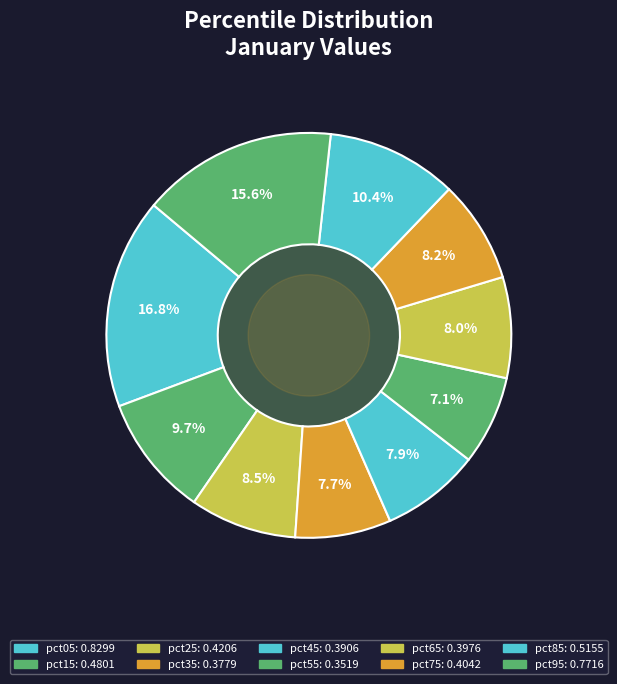

To the nearest percent, what is the combined percentage of pct75 and pct15?

18%